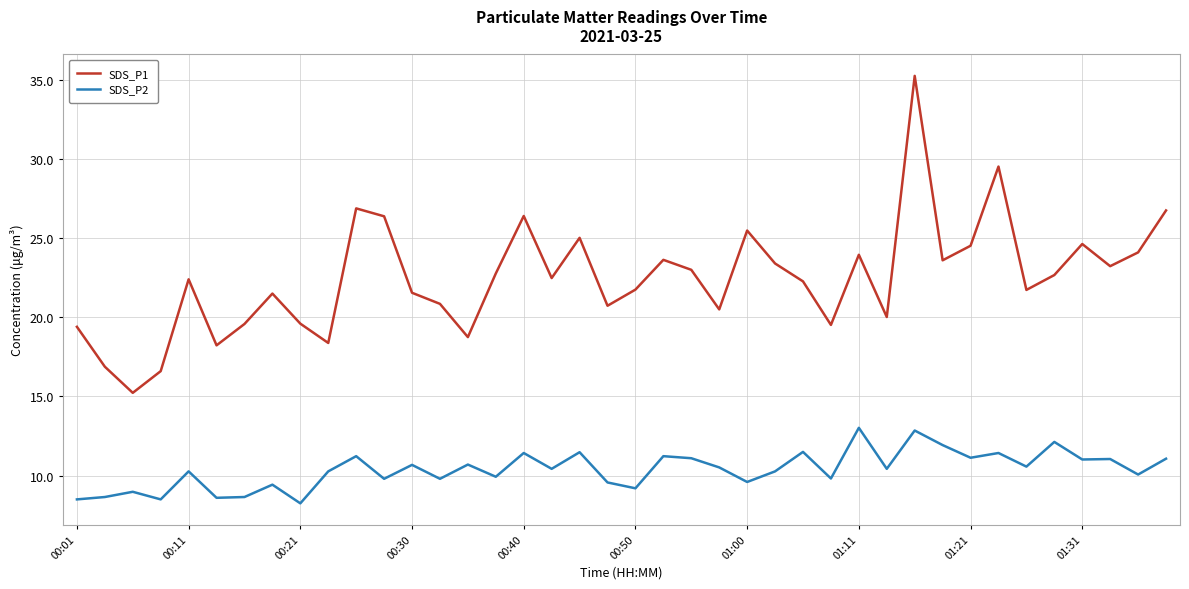

True or false: SDS_P1 and SDS_P2 cross at least once.

False